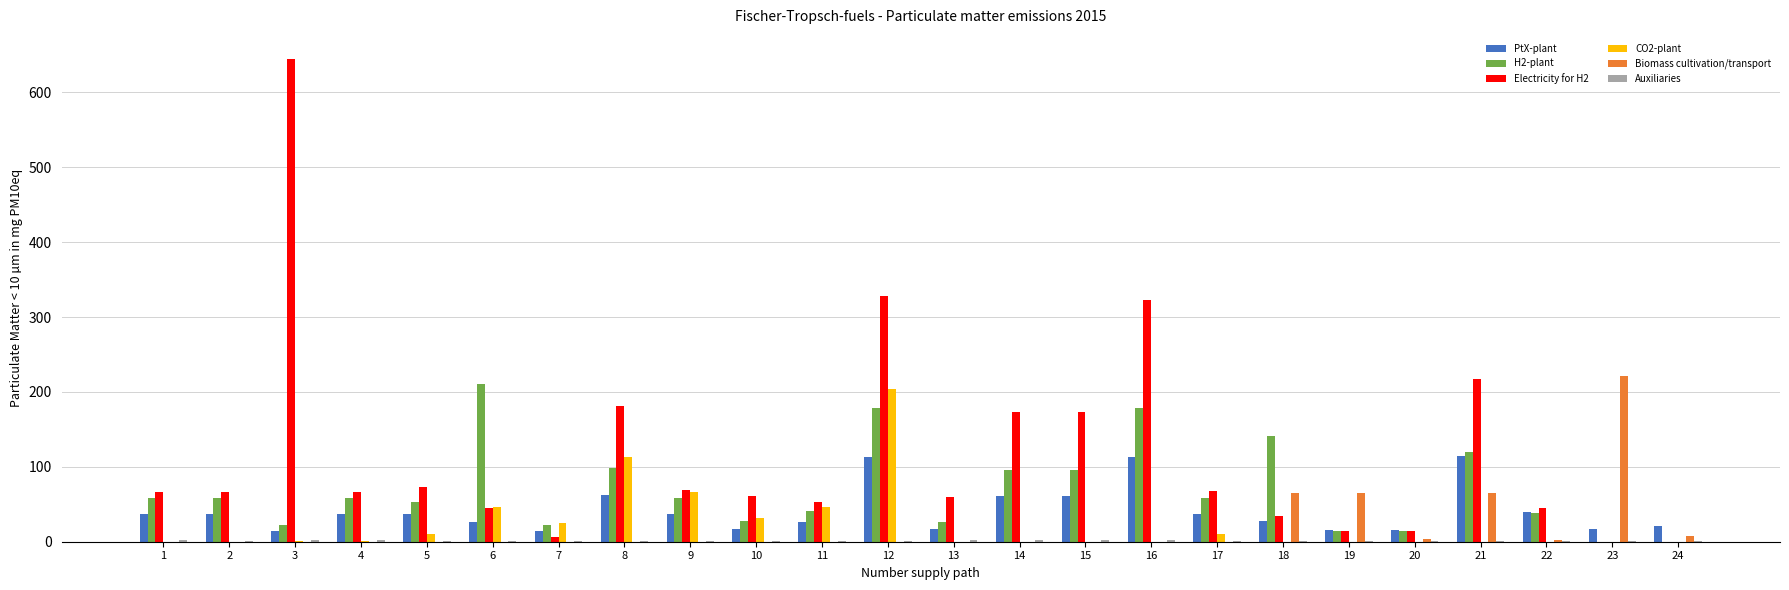

What is the maximum value shown in the chart?

644.6